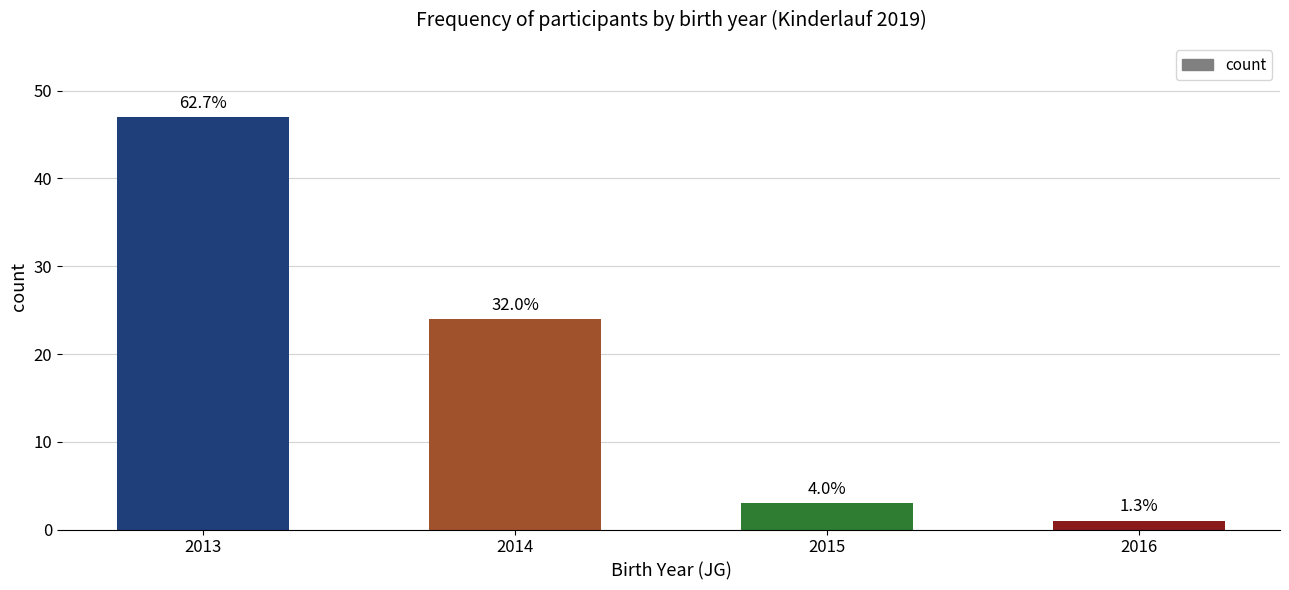

Rank the categories by value from highest to lowest.

2013, 2014, 2015, 2016